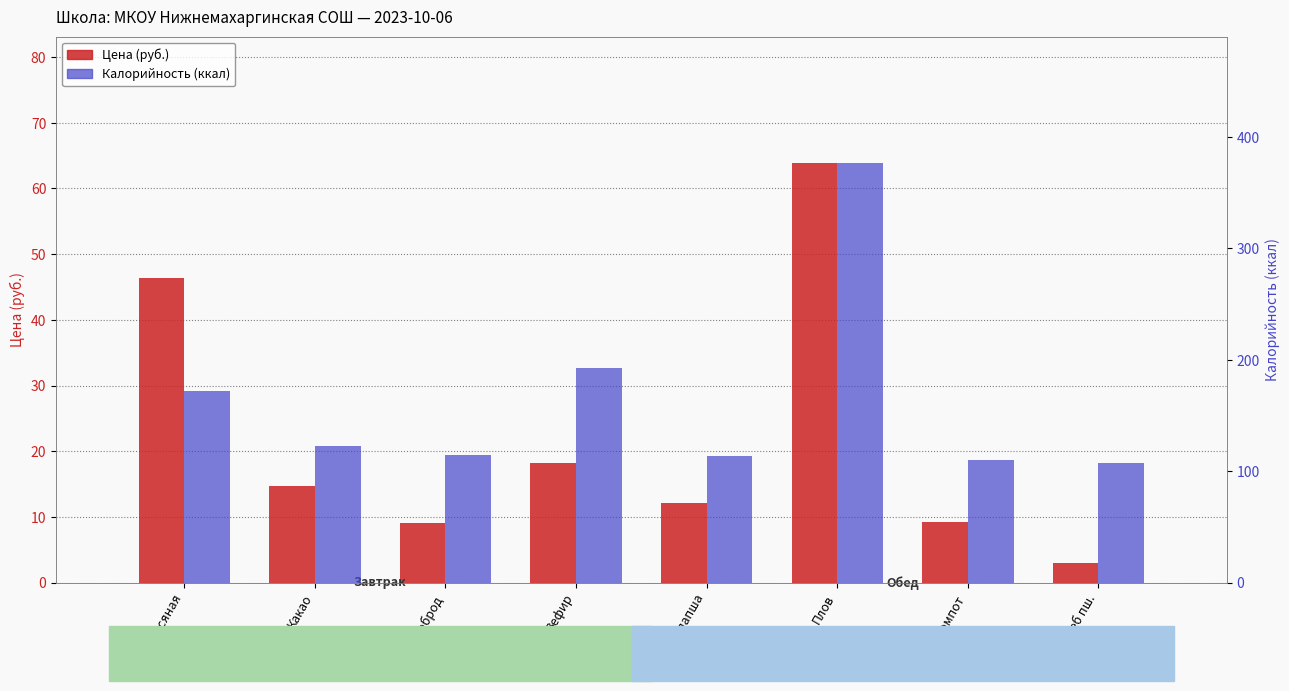

What is the total value across all series at Каша овсяная?

218.4